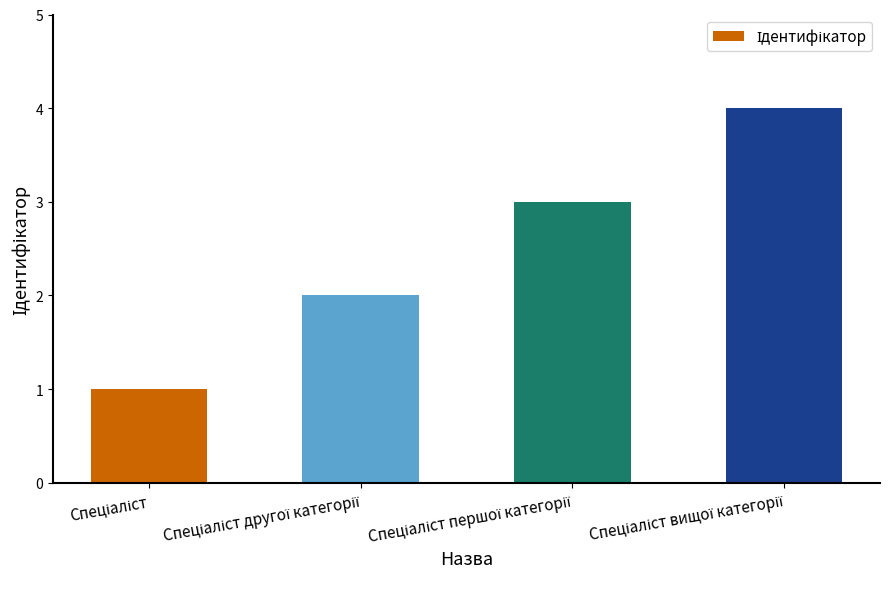

What is the maximum value shown in the chart?

4